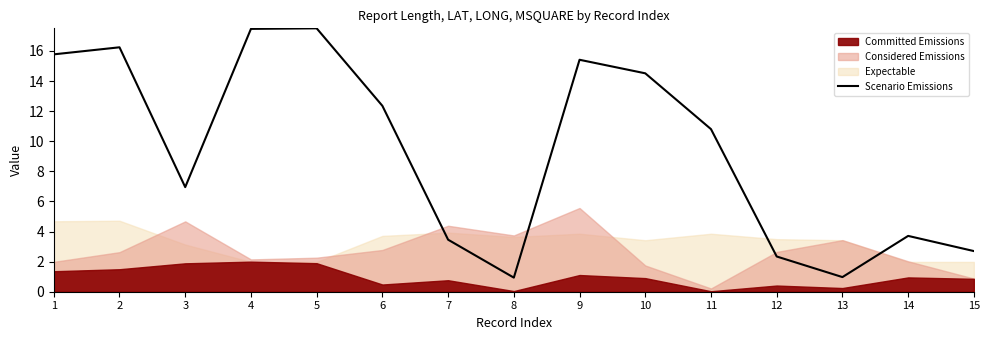

True or false: the data shows 3.5 at 7.

True